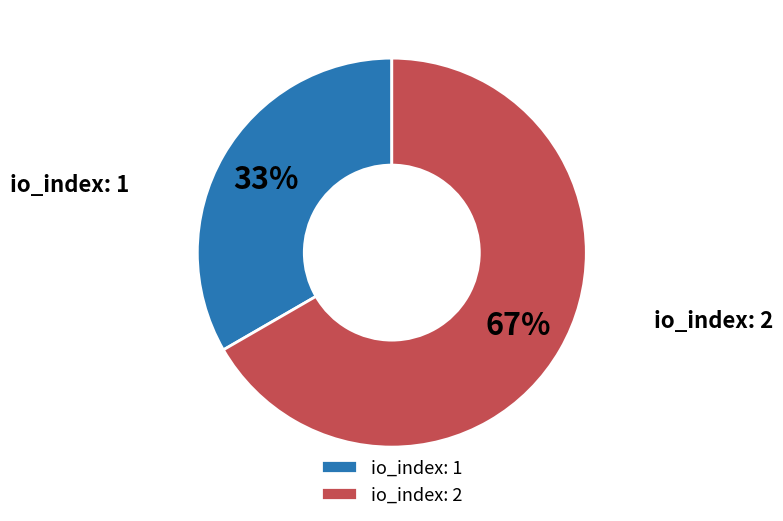

What is the largest slice in the pie chart?

io_index: 2